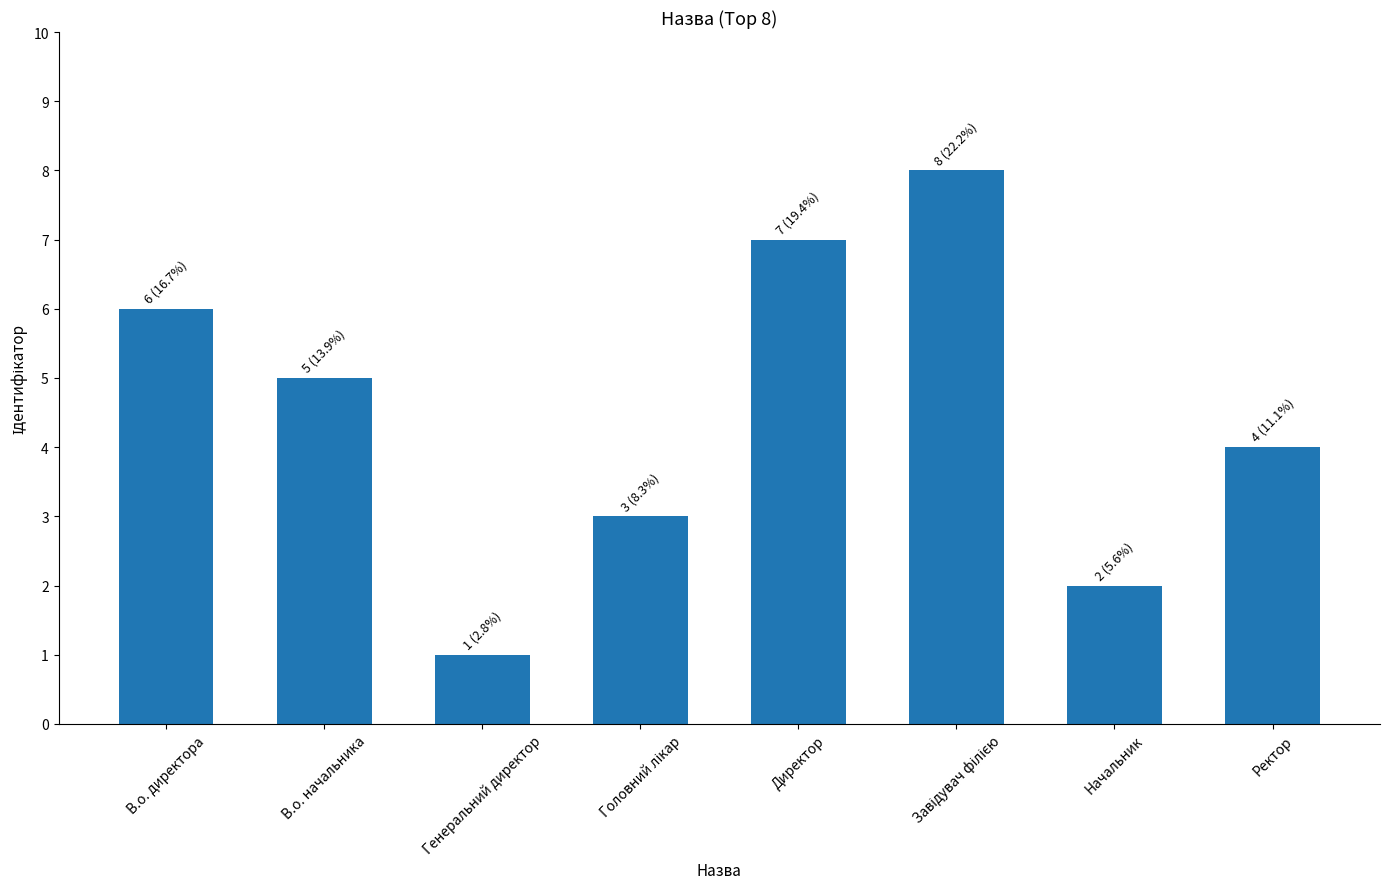

True or false: the data shows 2 at Начальник.

True